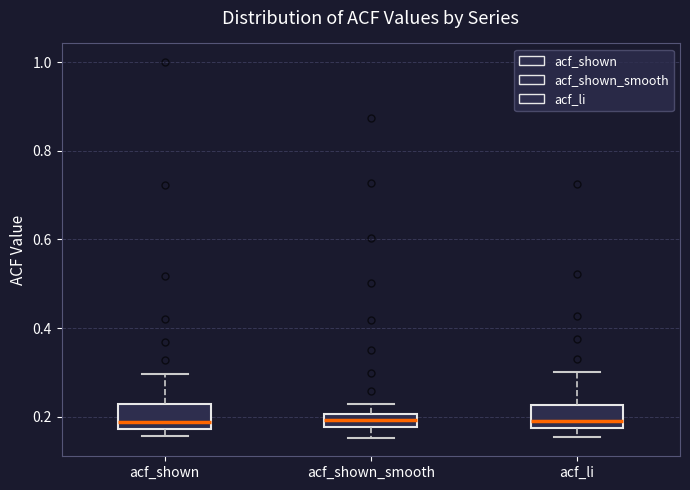

Where is the lower edge of the box for acf_li on the y-axis? The values are not printed on the chart, so give them approximately, as read against the axis.

0.18